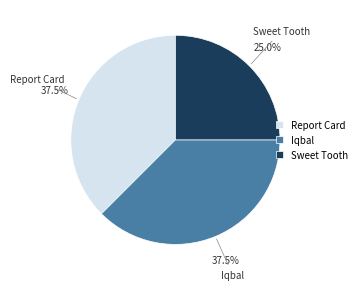

Is the sum of Sweet Tooth and Iqbal greater than half?

Yes